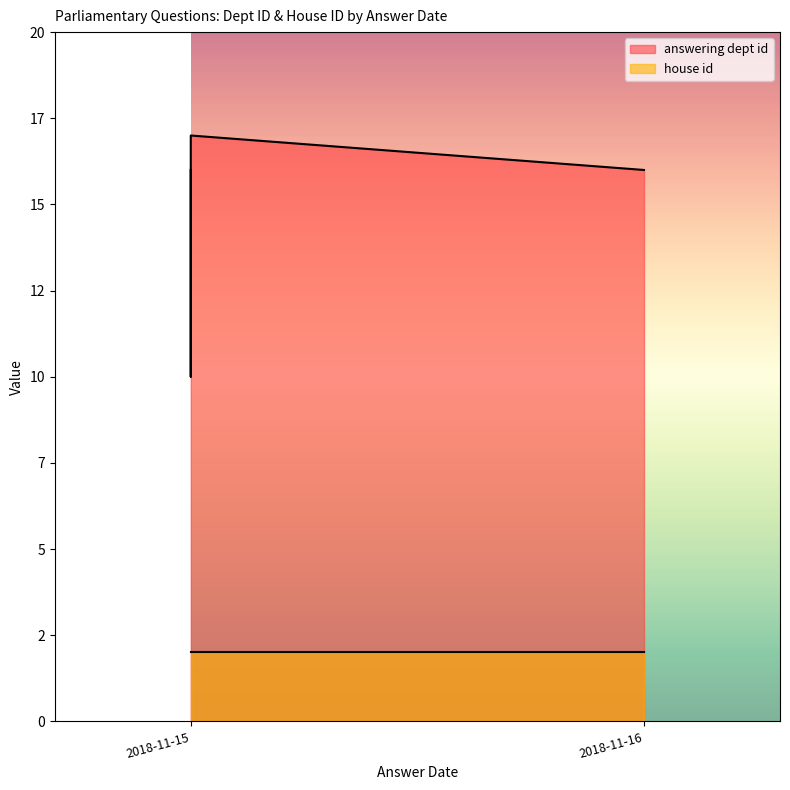

How many values in the answering dept id series are below 16?

1